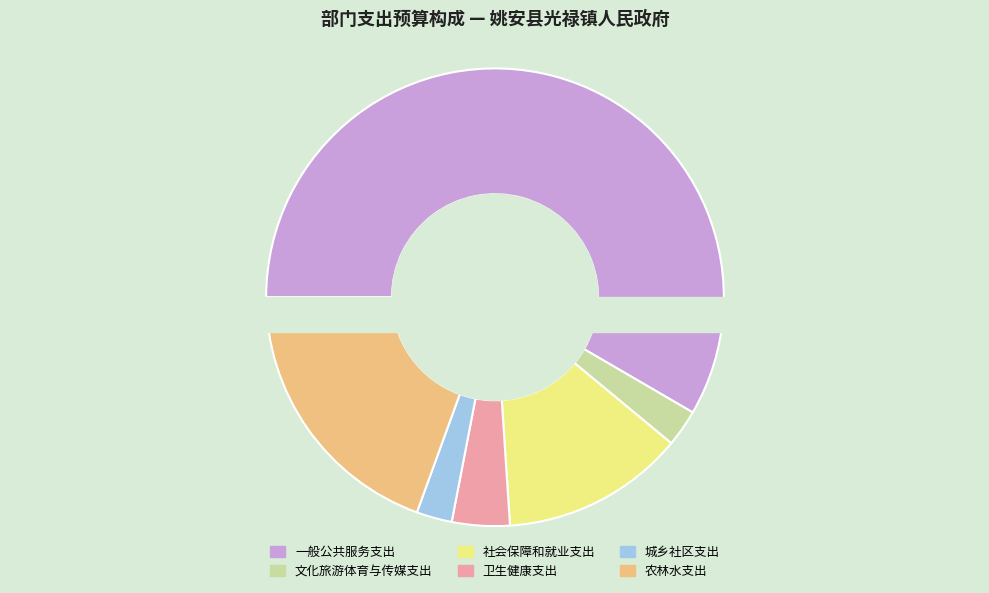

Which slice is the smallest?

城乡社区支出